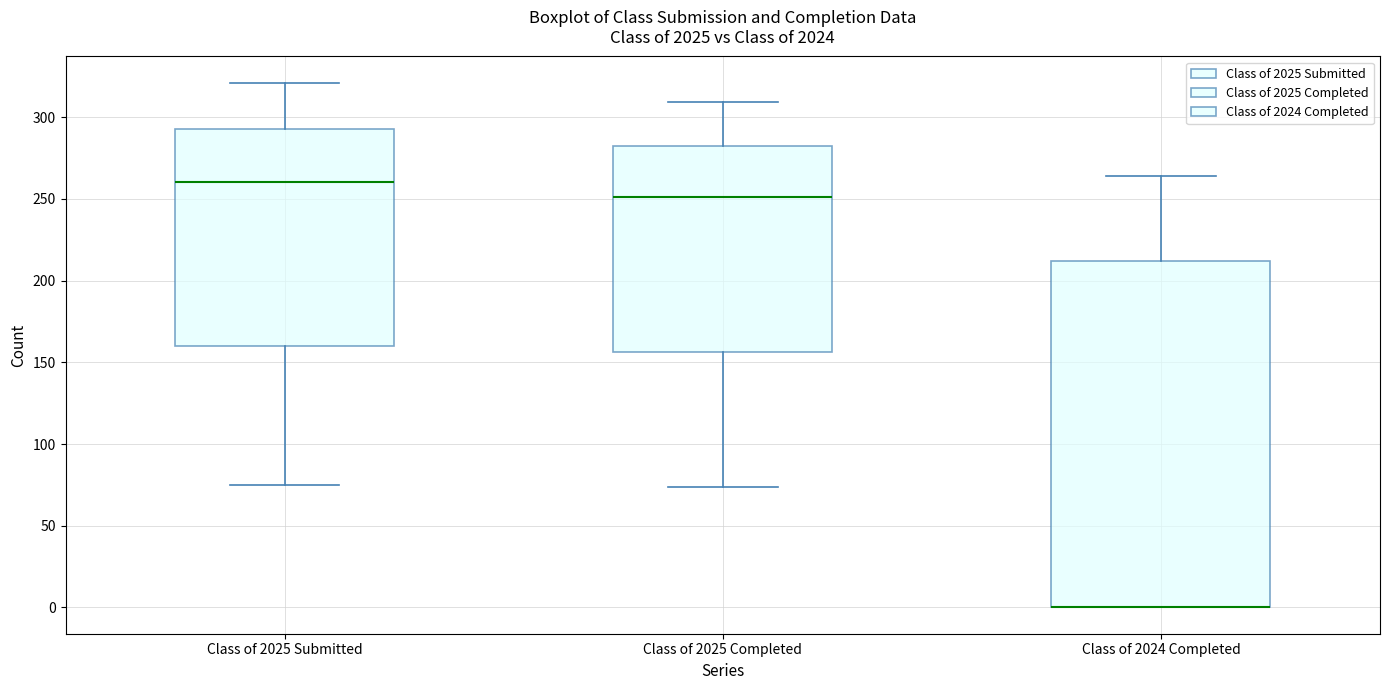

Reading left to right, transcribe this box plot: for each box, give where its median line is, the range the box spans, and where its two whiskers end, as read against the y-axis. The values are not printed on the chart, so give them approximately, as read against the axis.

Class of 2025 Submitted: median 260, box 160 to 295, whiskers 75 to 320
Class of 2025 Completed: median 250, box 155 to 280, whiskers 75 to 310
Class of 2024 Completed: median 0 (drawn on the box's lower edge), box 0 to 210, whiskers 0 to 265